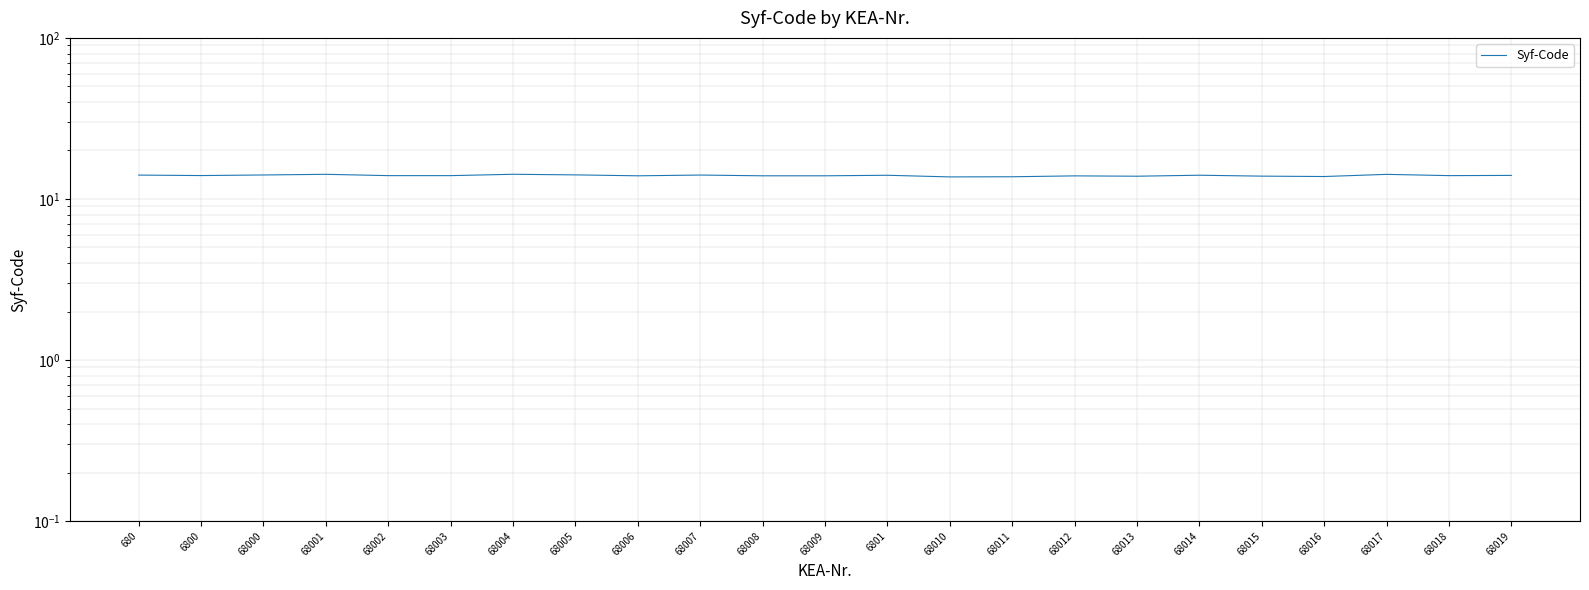

What is the value of the 13th point from the left?

14.0